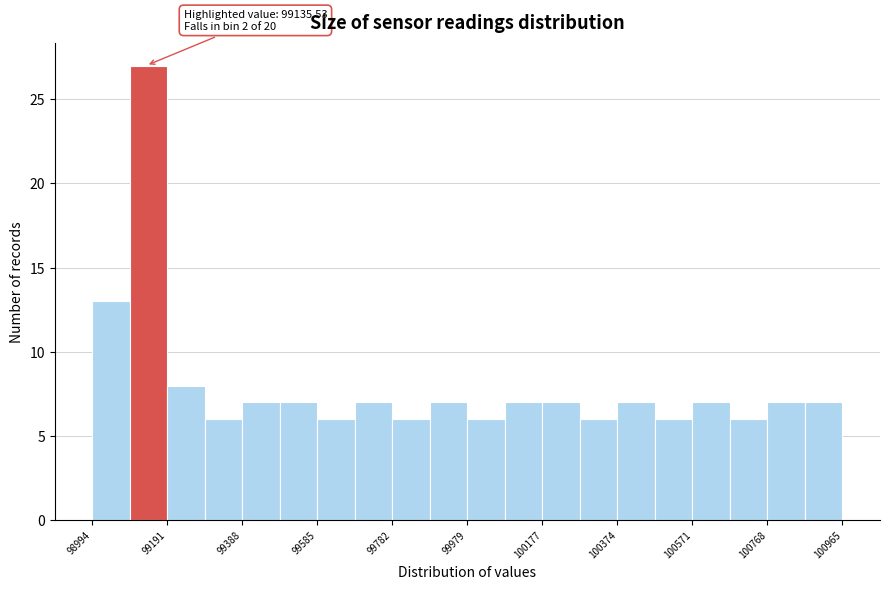

Over which range of the x-axis is the bar tallest?

99100 to 99200